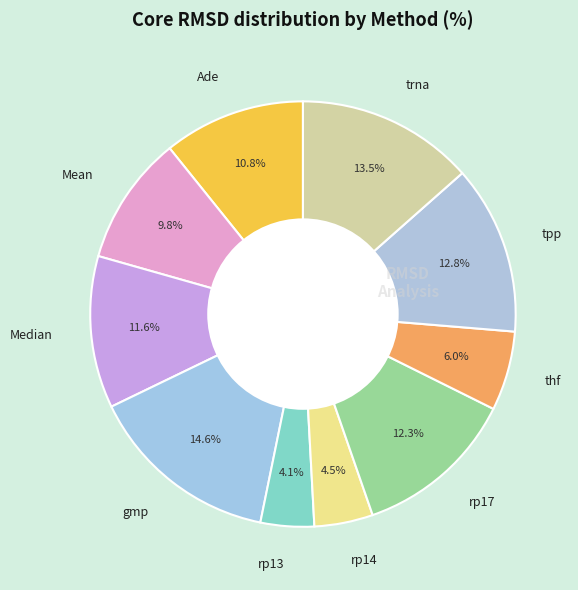

Between tpp and rp14, which is larger?

tpp